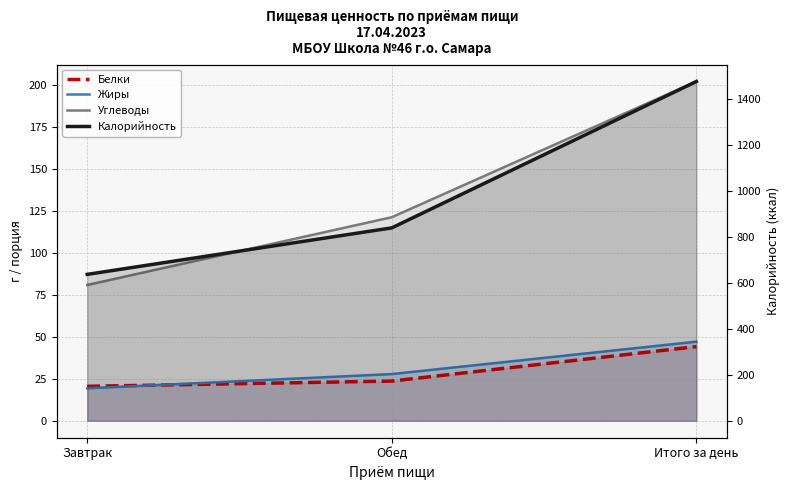

Which series has the largest range (max minus min)?

Калорийность